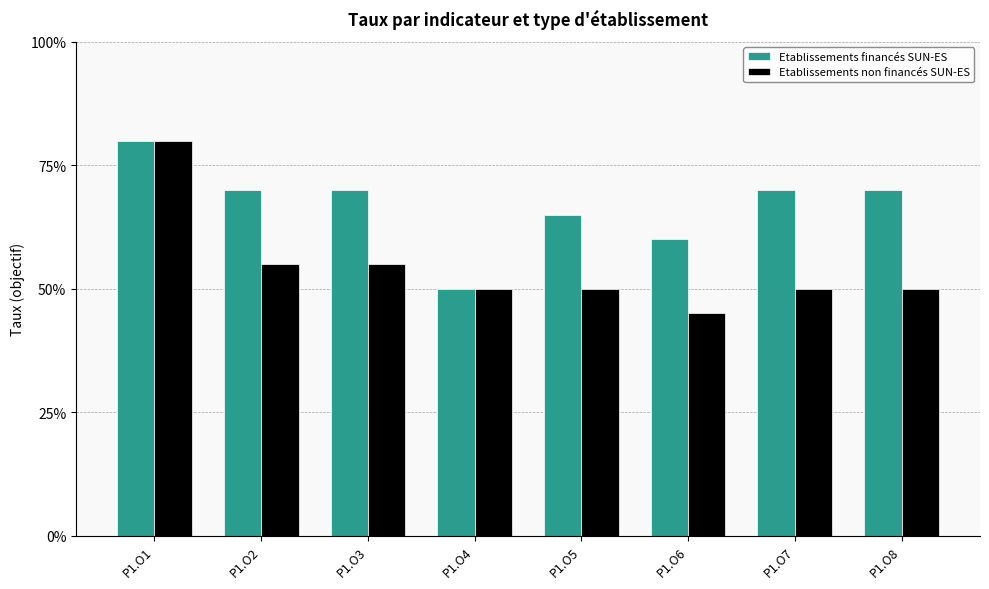

Does the chart contain stacked bars?

No